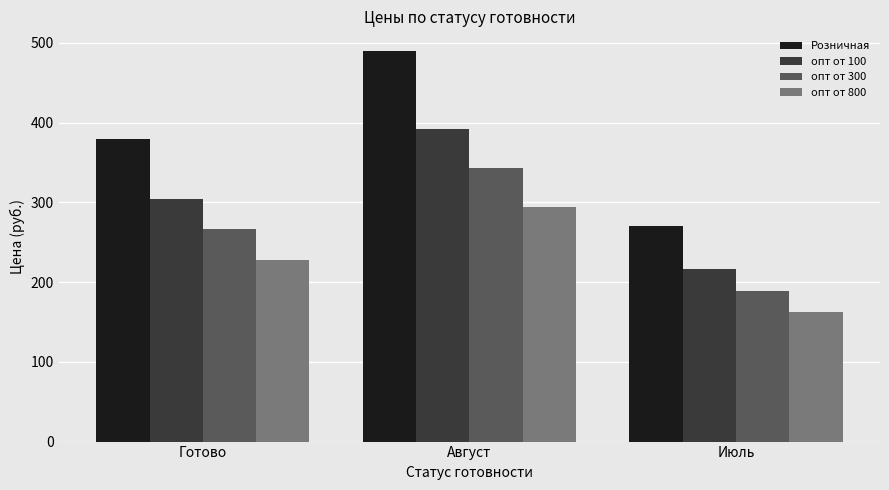

What is the greatest value displayed?

490